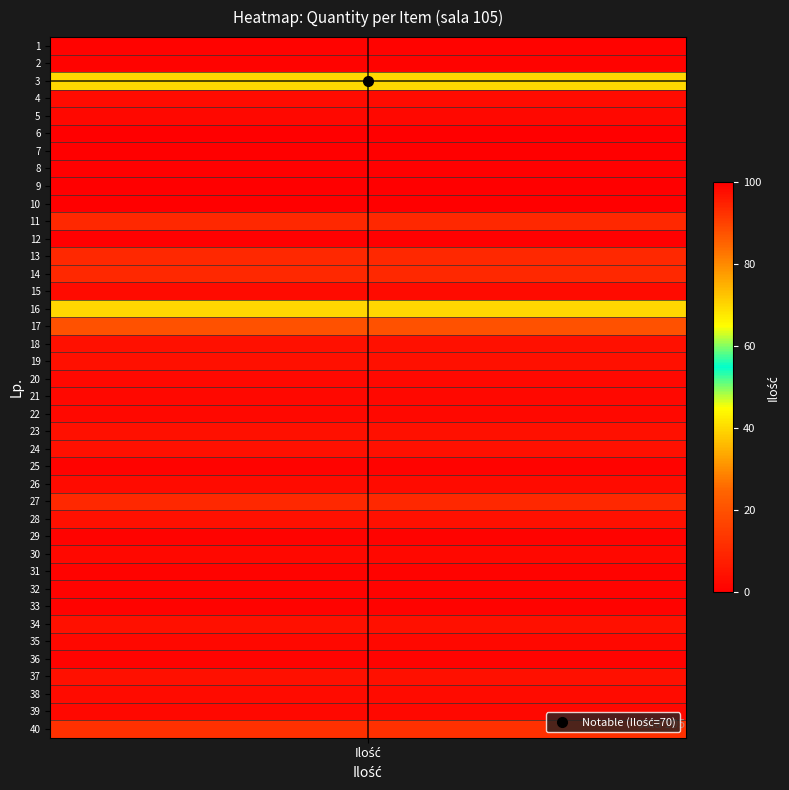

What is the difference between the values at 14 and 4?

7